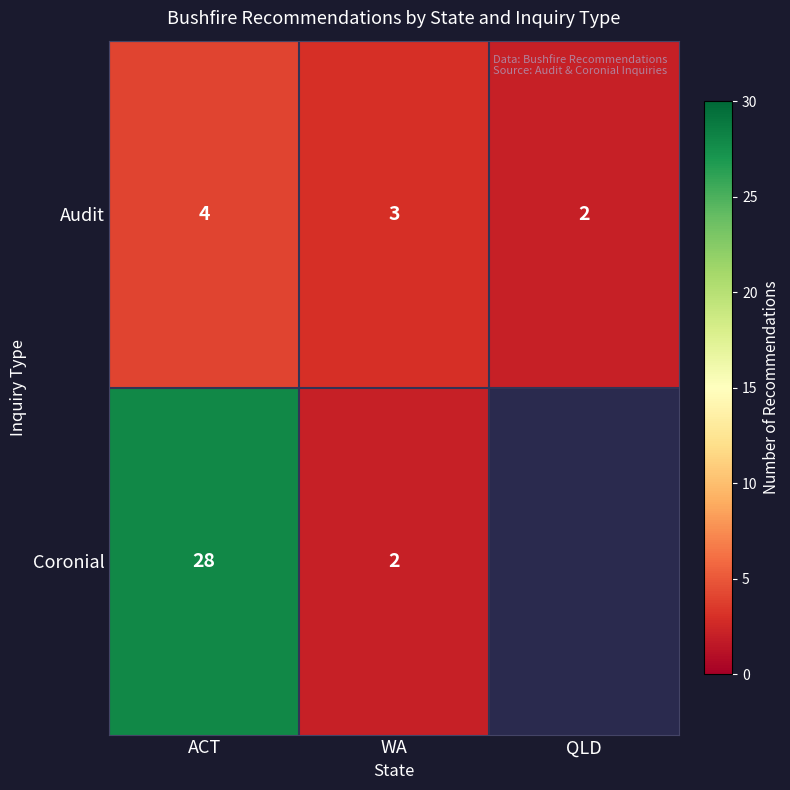

The Audit series shows 4.0 at WA. True or false?

False